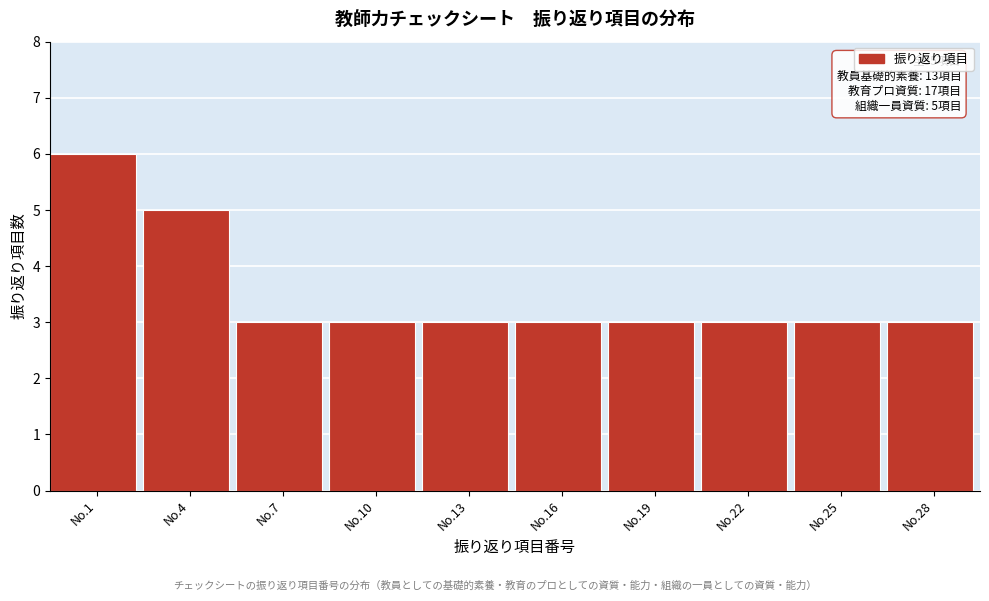

Reading right to left, transcribe all the data shown in this chart.

No.28=3	No.25=3	No.22=3	No.19=3	No.16=3	No.13=3	No.10=3	No.7=3	No.4=5	No.1=6